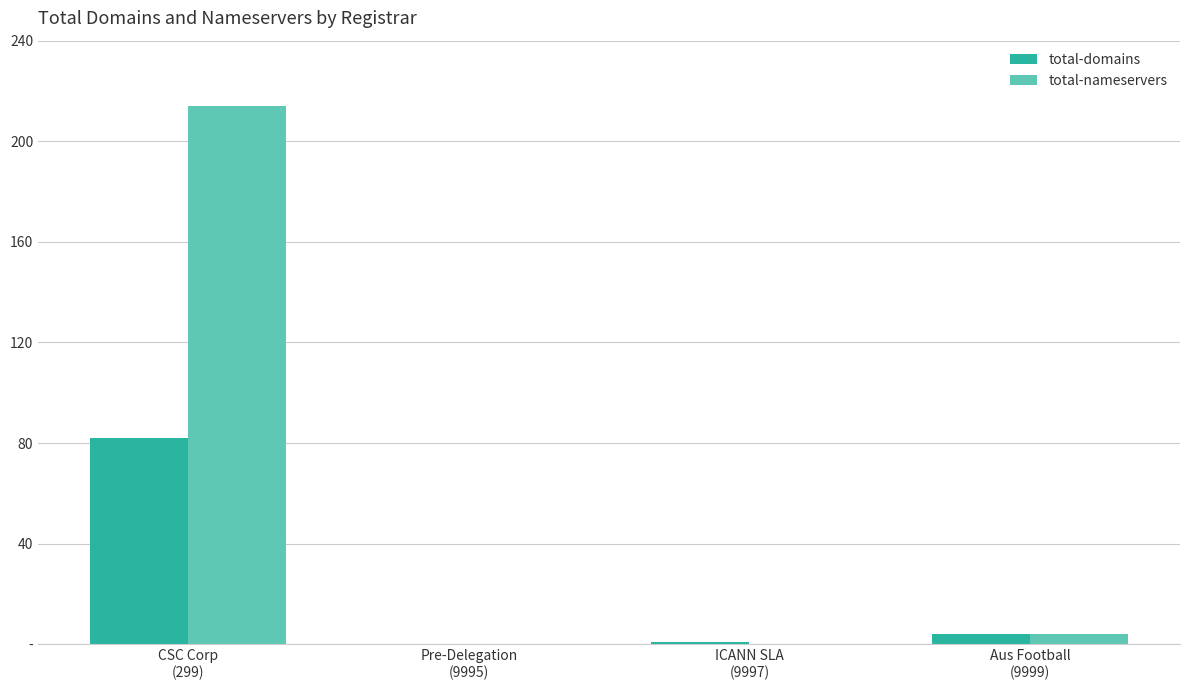

What are all the series names shown in the legend?

total-domains, total-nameservers